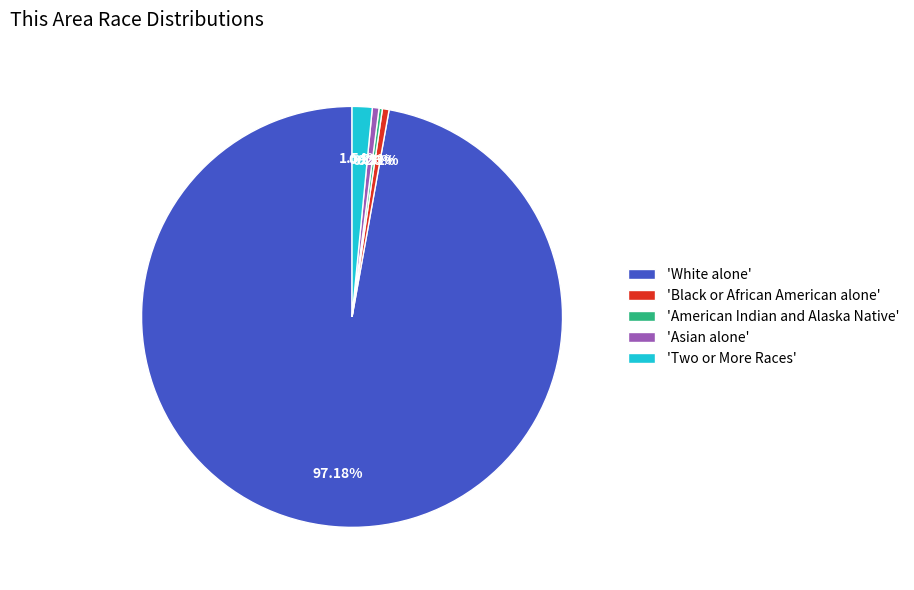

Is 'White alone' the majority of the pie?

Yes